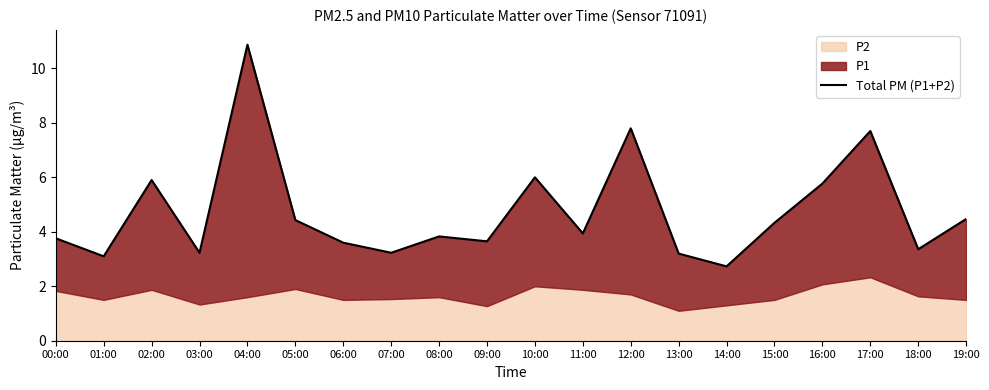

What is the average value?

4.7